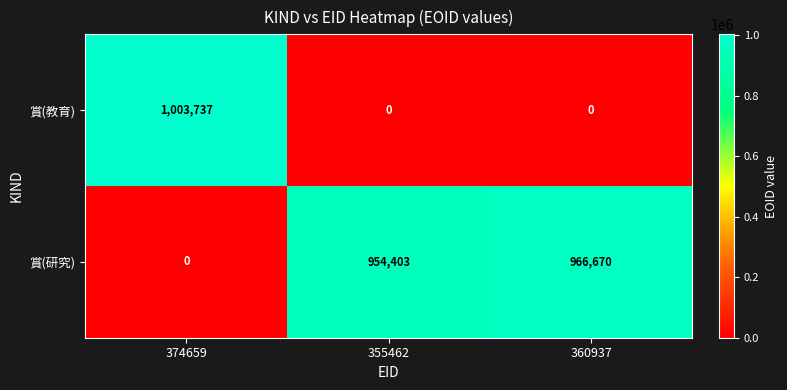

The 賞(研究) series shows 668171 at 374659. True or false?

False